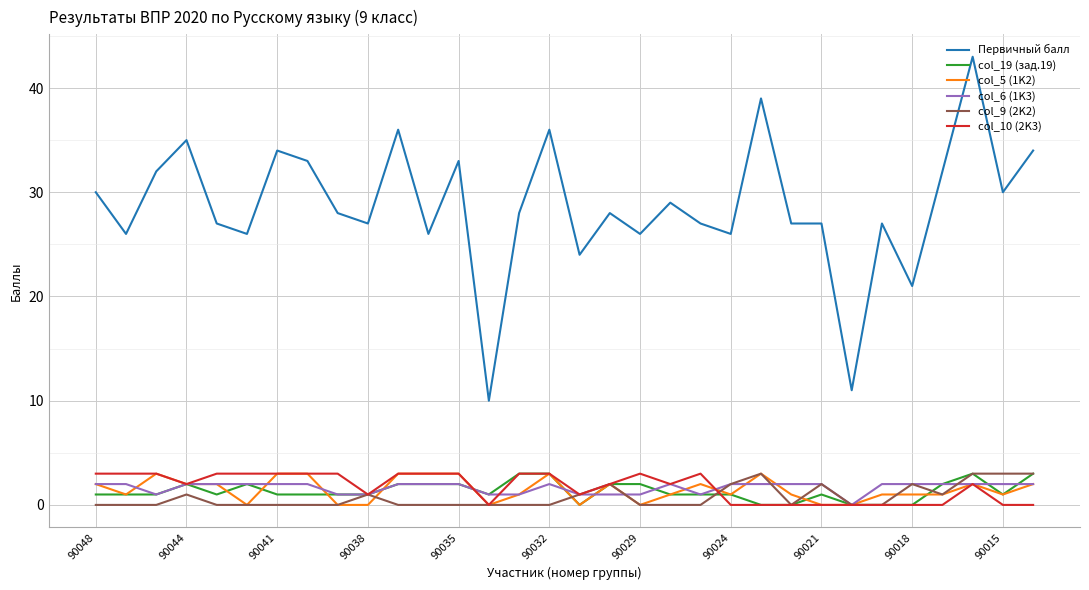

Which series has the widest spread of values?

Первичный балл